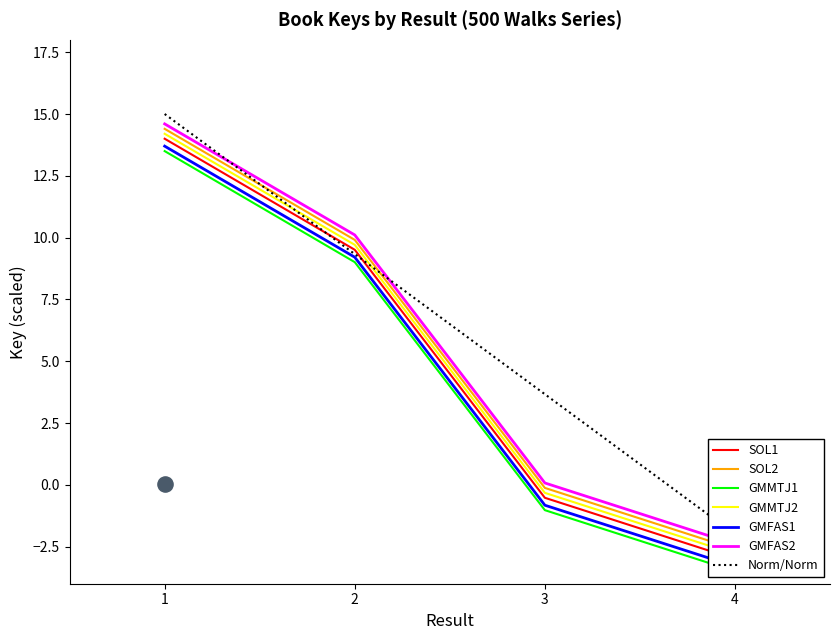

Approximately how many times larger is the value at 1 compared to 2?

1.5